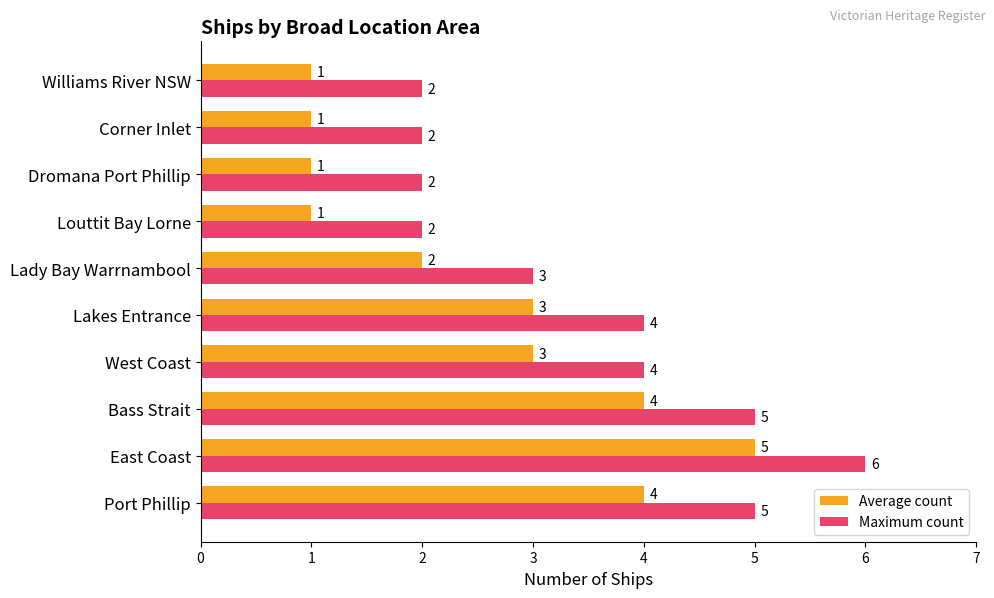

At how many categories does at least one series exceed 1?

10